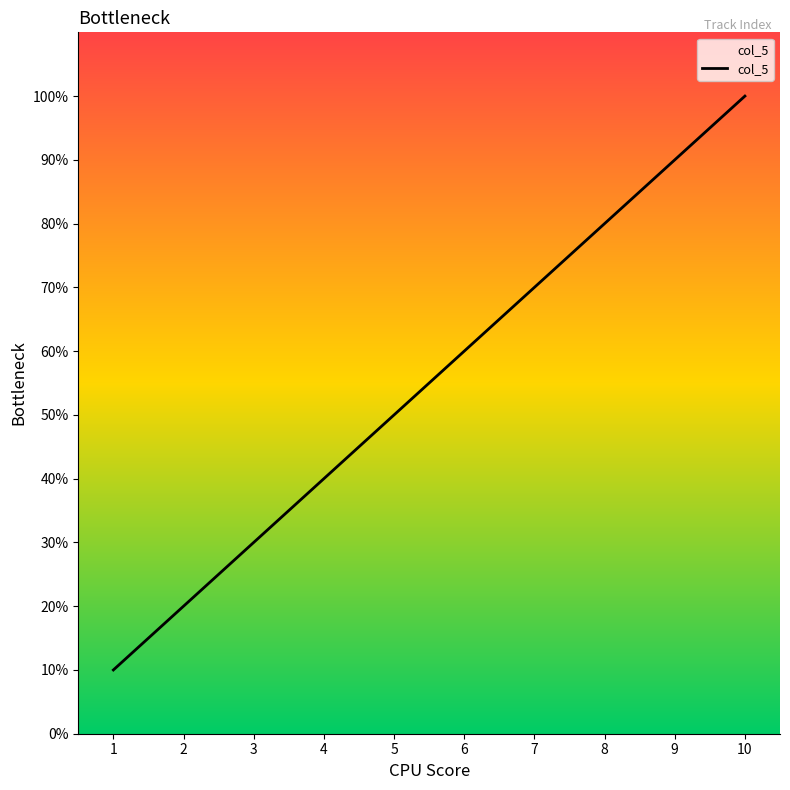

How many values are below 60?

5